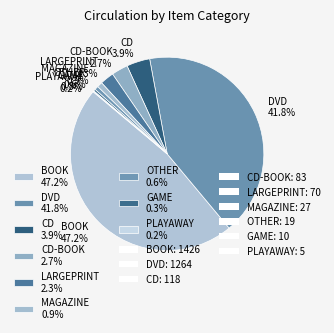

Is there any slice that represents more than half of the pie?

No